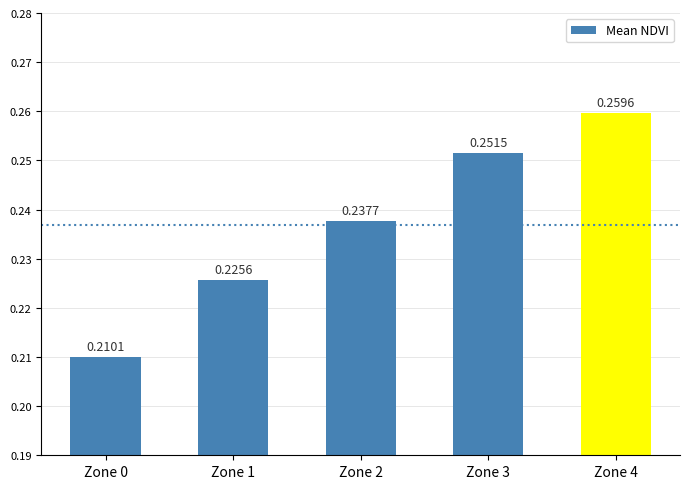

Count the number of data series in this chart.

1